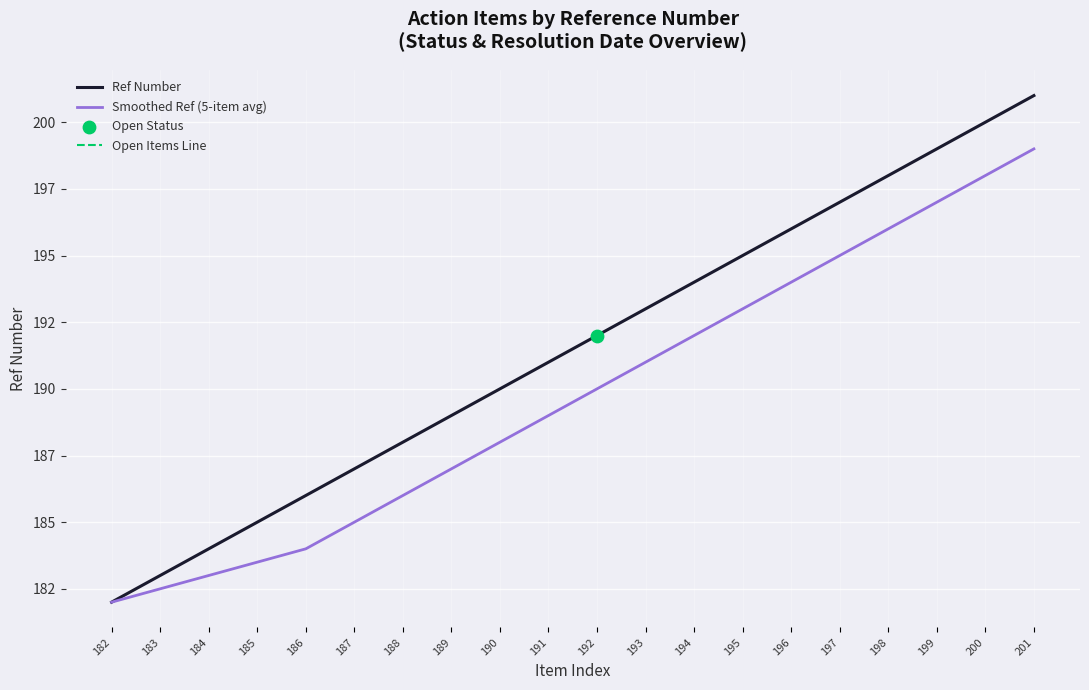

What is the total value across all series at 193?

384.0